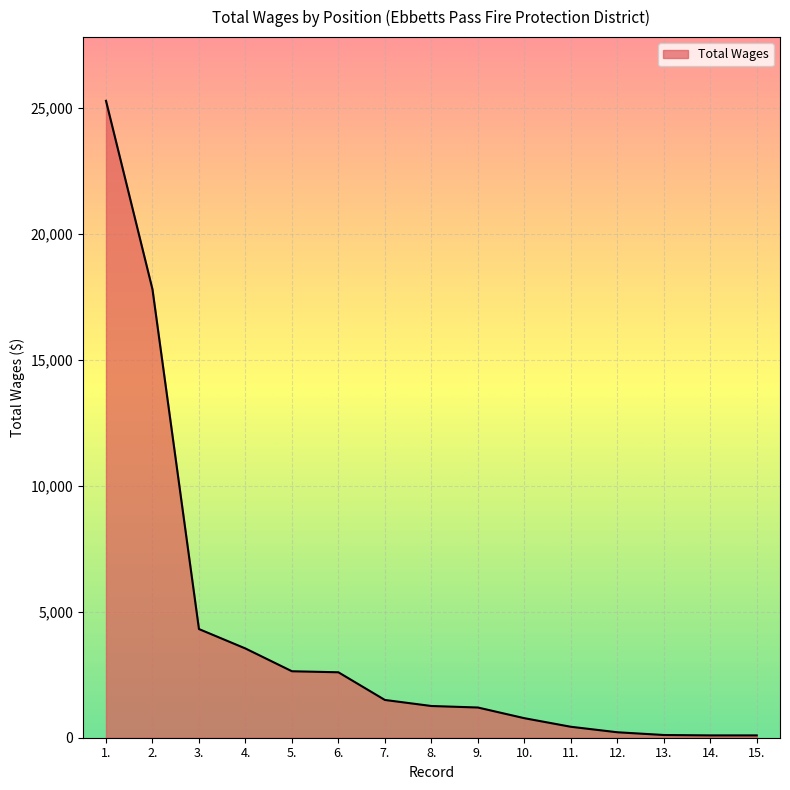

Does the chart display data point markers on the line(s)?

No